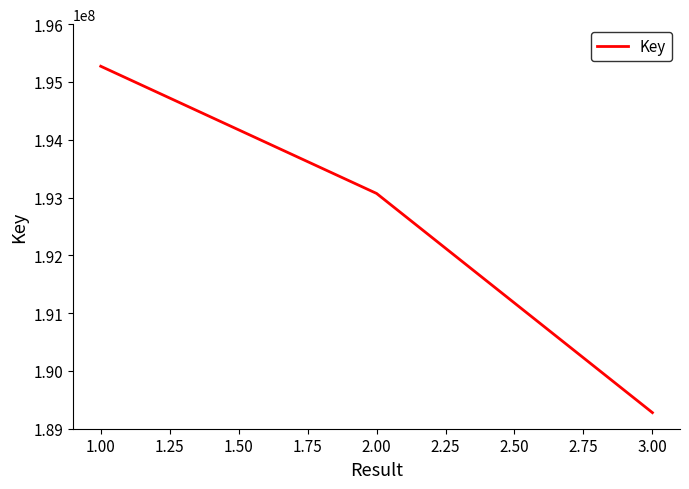

What is the difference between the maximum and minimum values?

5993484